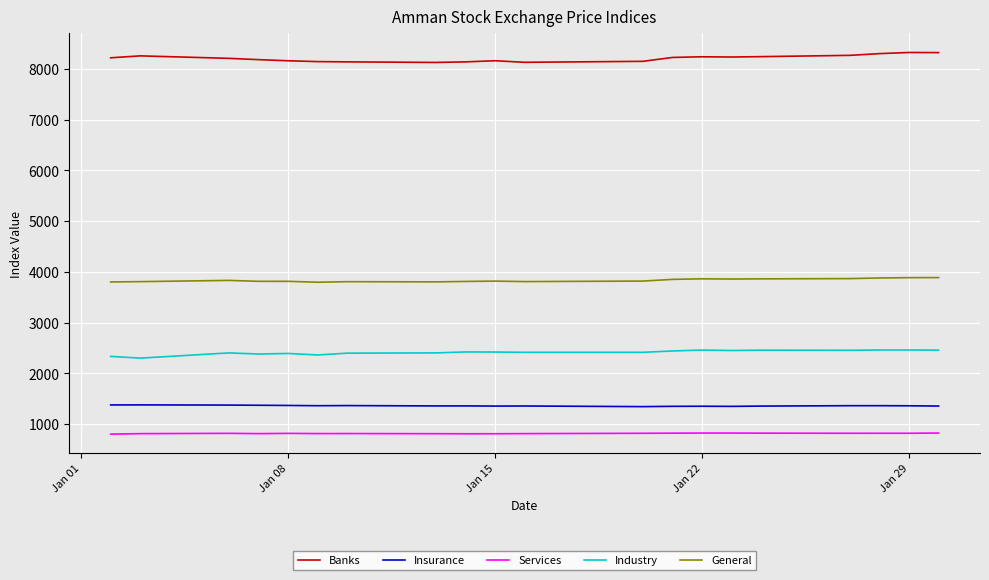

What is the maximum value for Banks?

8321.7